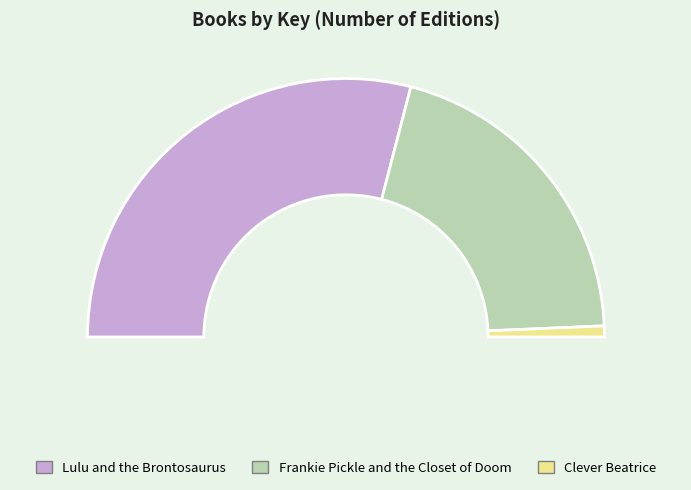

Which category has the smallest portion of the pie?

Clever Beatrice